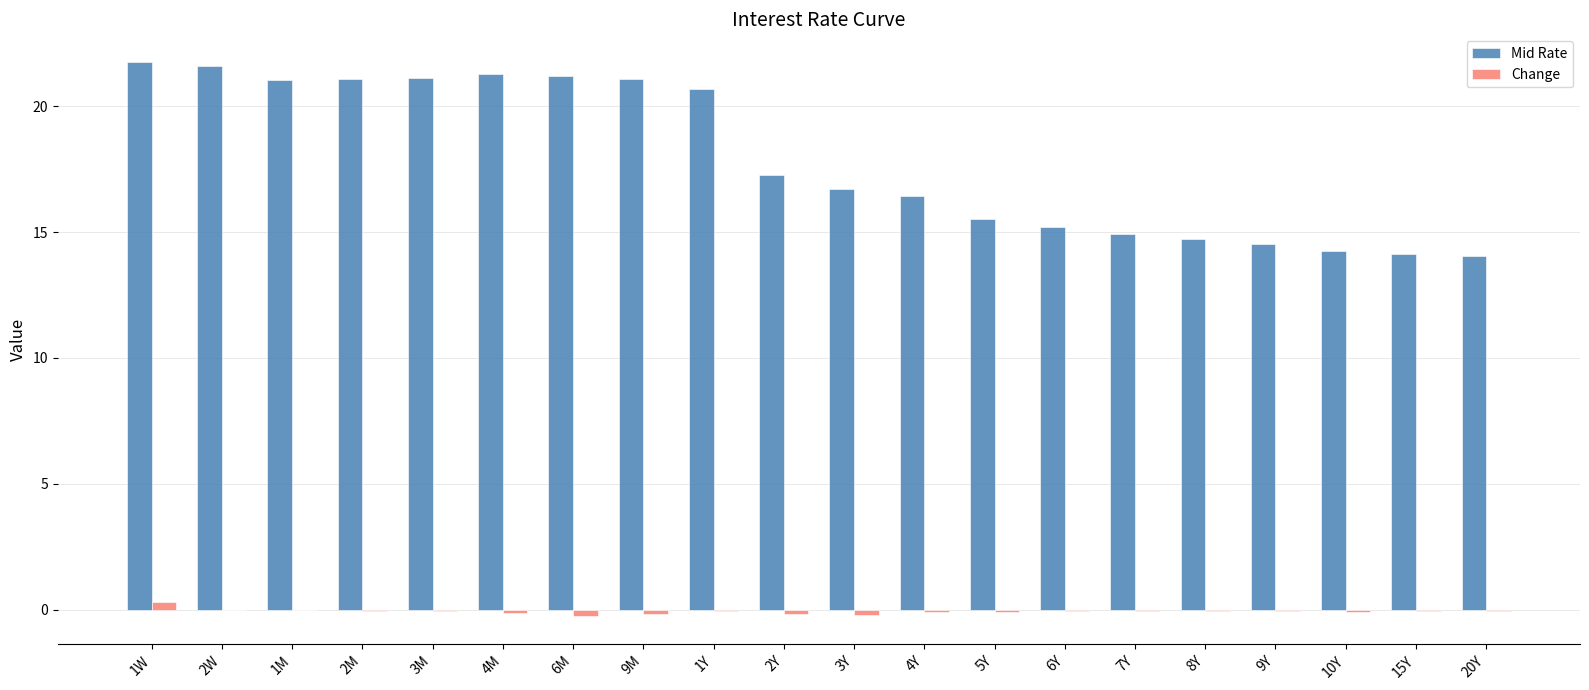

Between 1Y and 3Y, which series saw the biggest shift?

Mid Rate